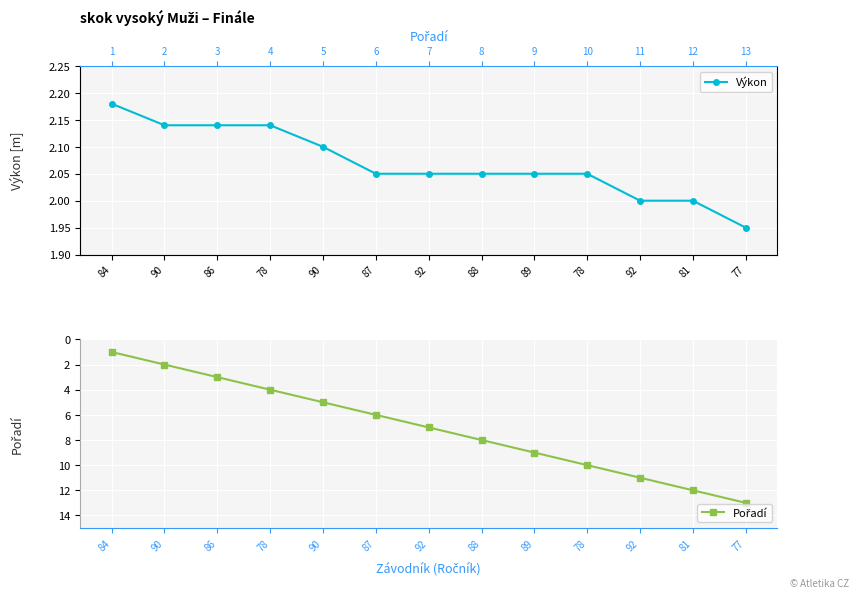

What is the lowest value of the Pořadí series?

1.0